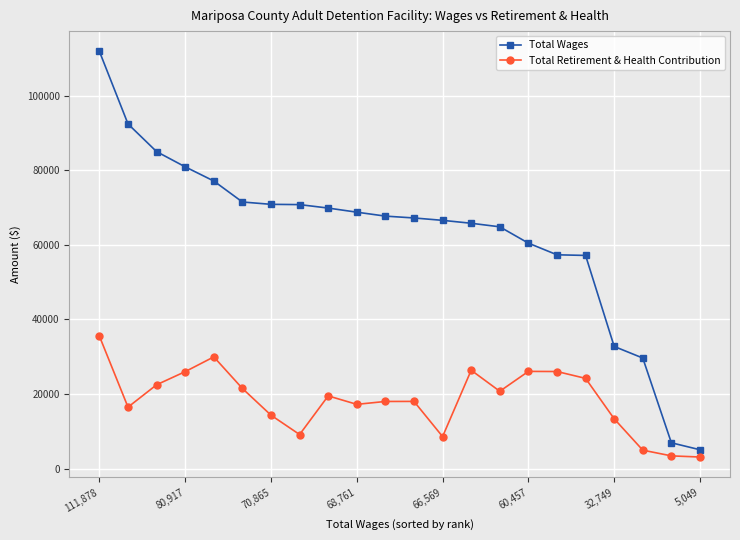

What is the difference between the maximum and minimum values in the Total Retirement & Health Contribution series?

32410